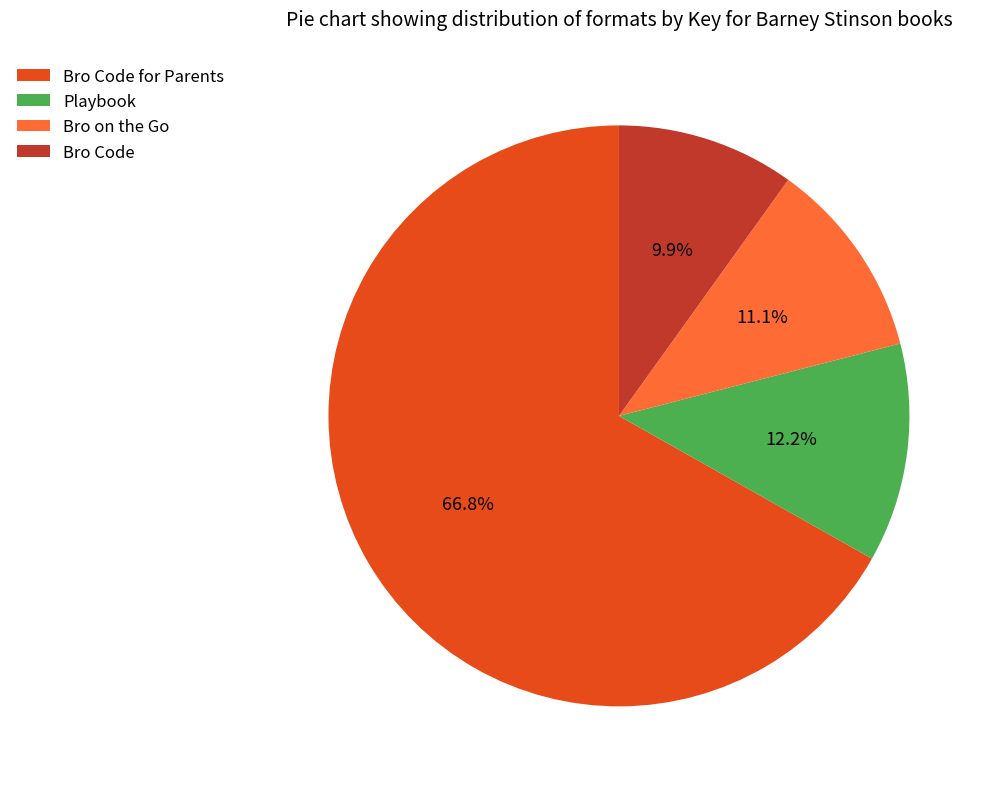

What is the smallest slice in the pie chart?

Bro Code